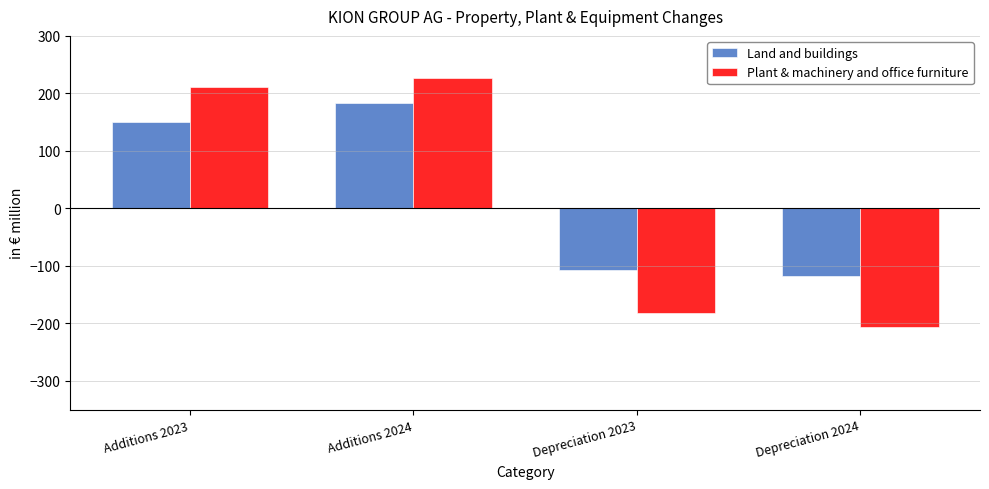

Which series has the widest spread of values?

Plant & machinery and office furniture